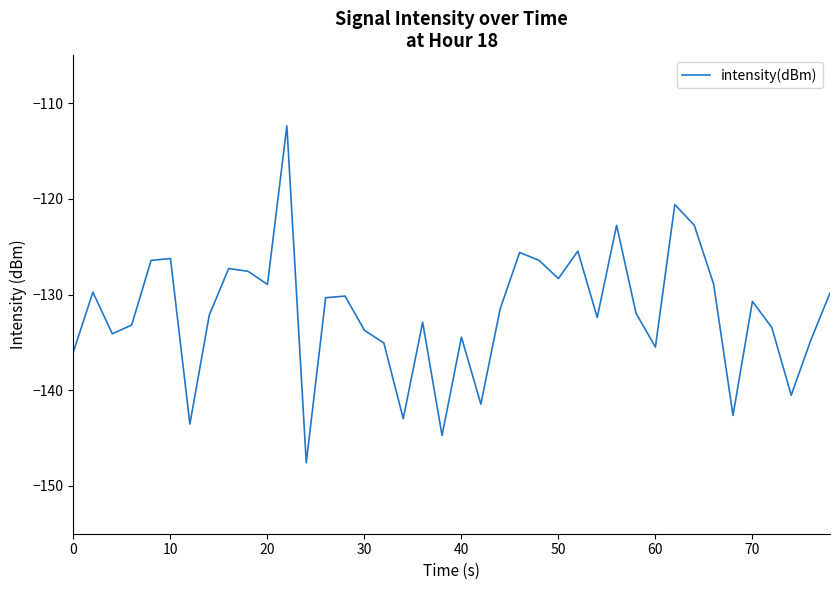

How many values are below -131?

21